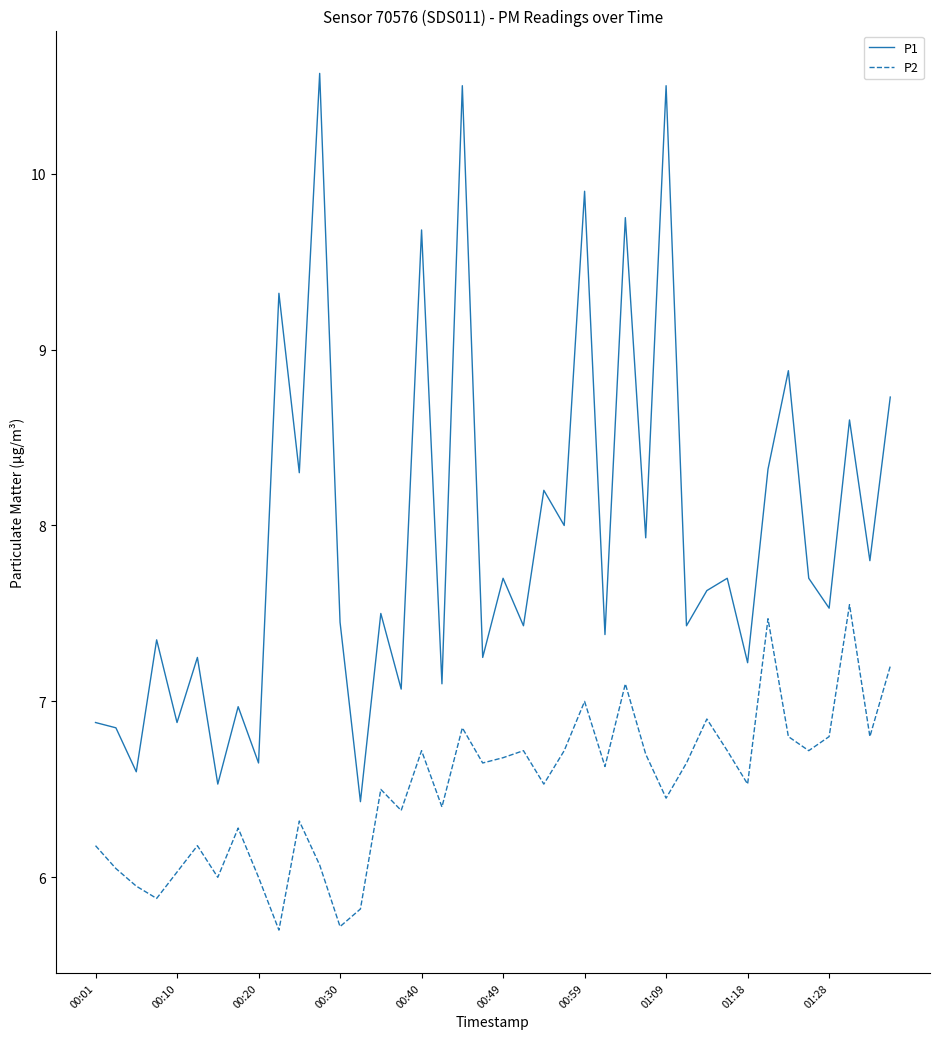

How many interior local valleys does the P2 series have?

13